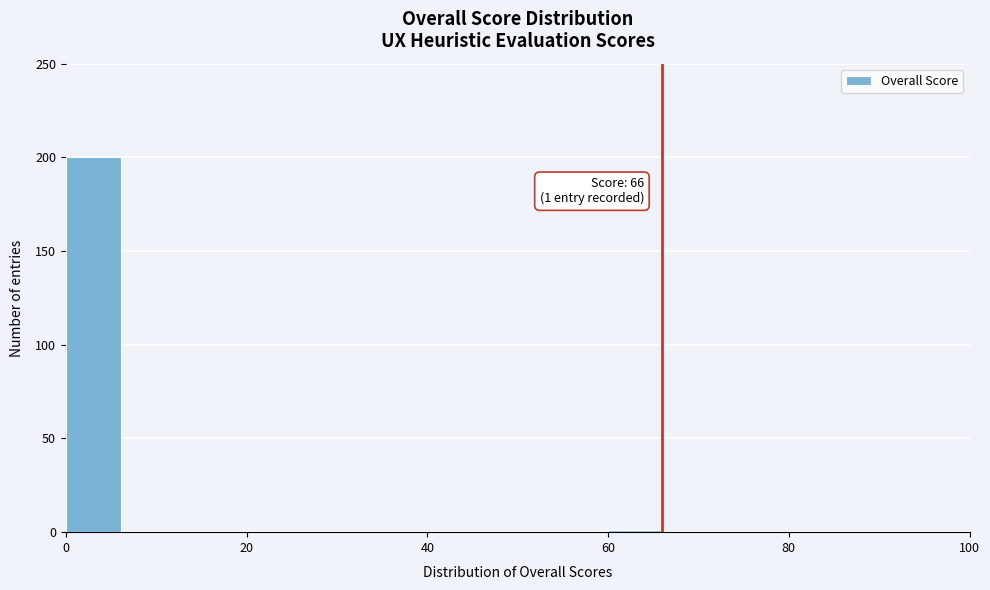

Read against the x-axis, roughly where is the centre of the tallest bar?

4